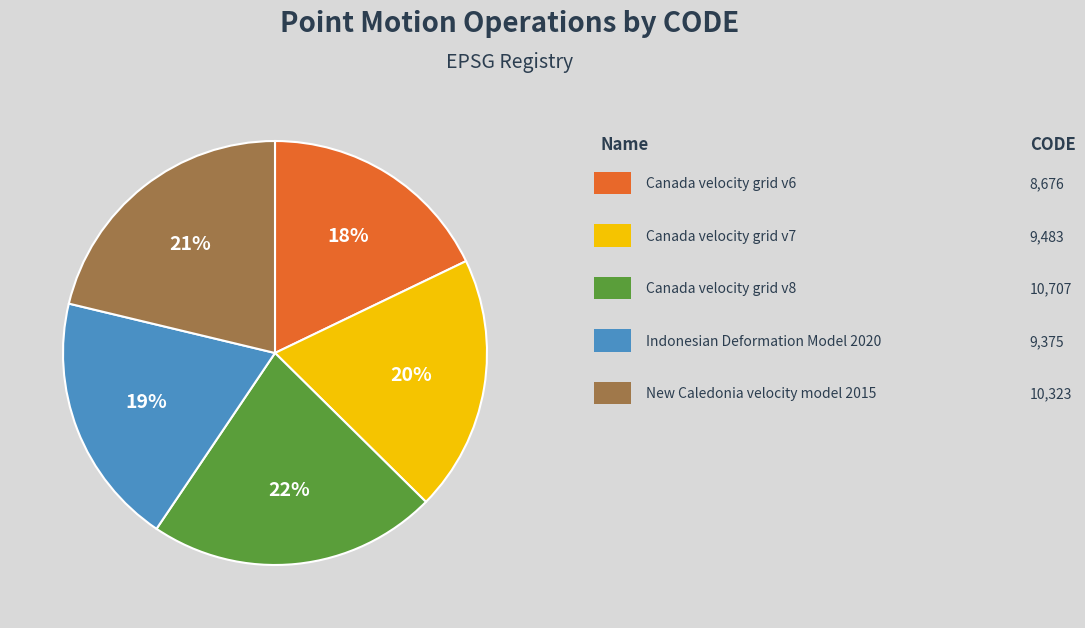

Is there any slice that represents more than half of the pie?

No